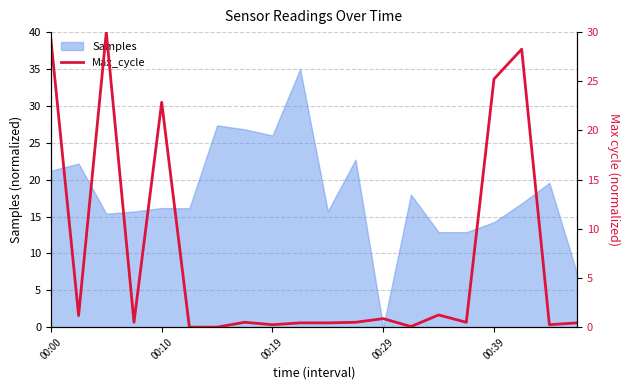

Is it true that Samples equals 18.7 at 00:29?

False